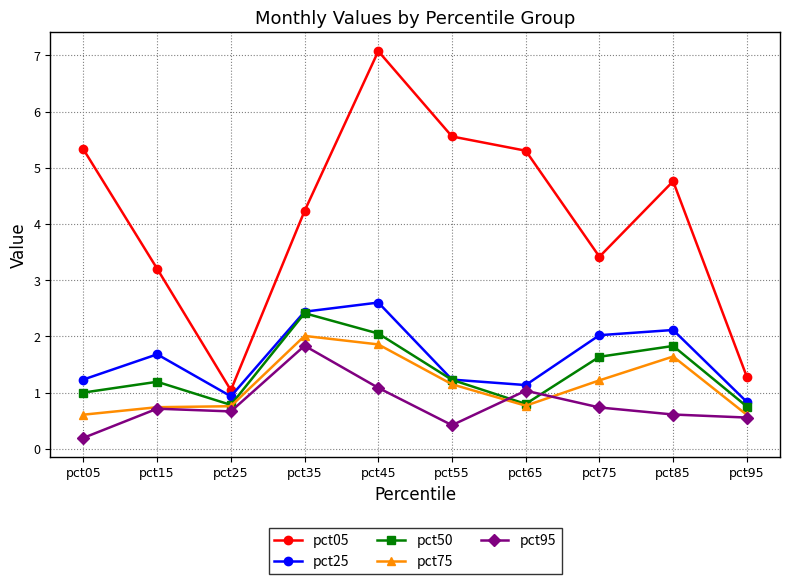

What is the value of the pct95 point at the 6th from the left?

0.4